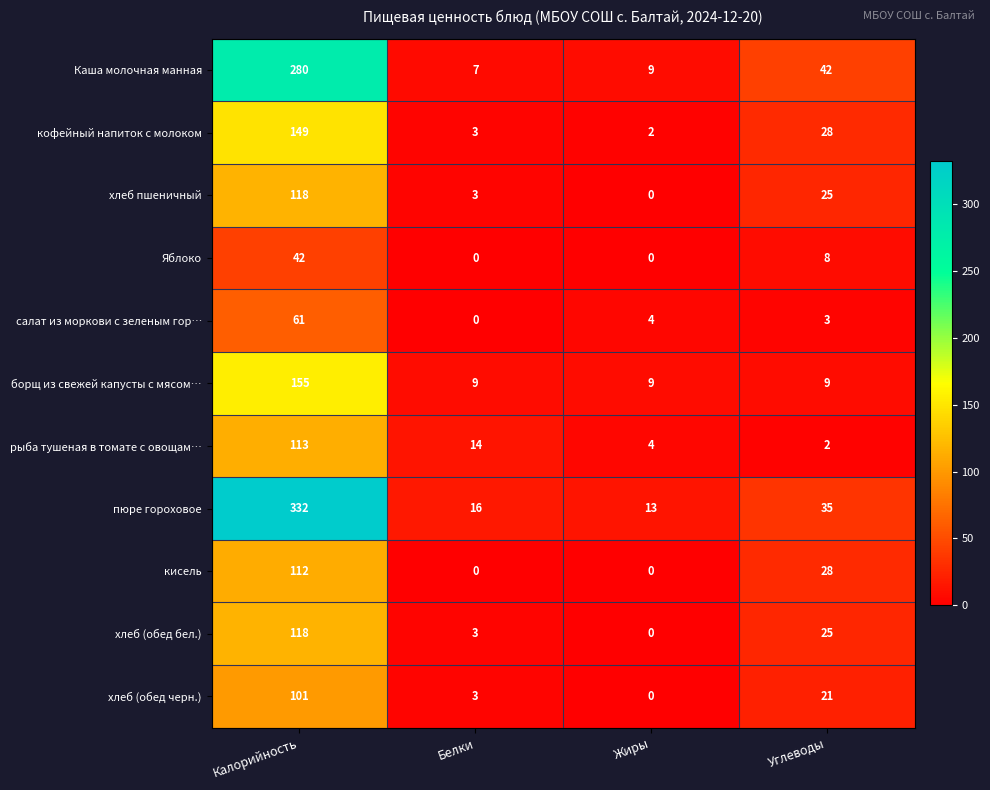

What is the total value across all series at Калорийность?

1581